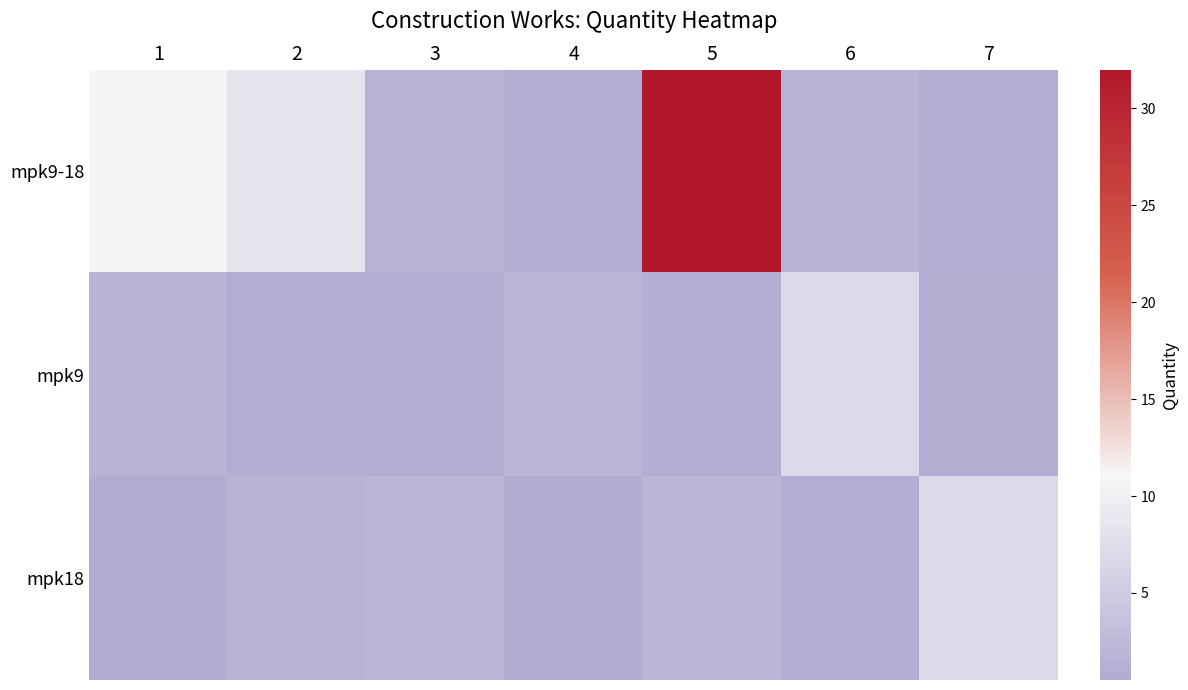

At which category is the sum across all series the highest?

5